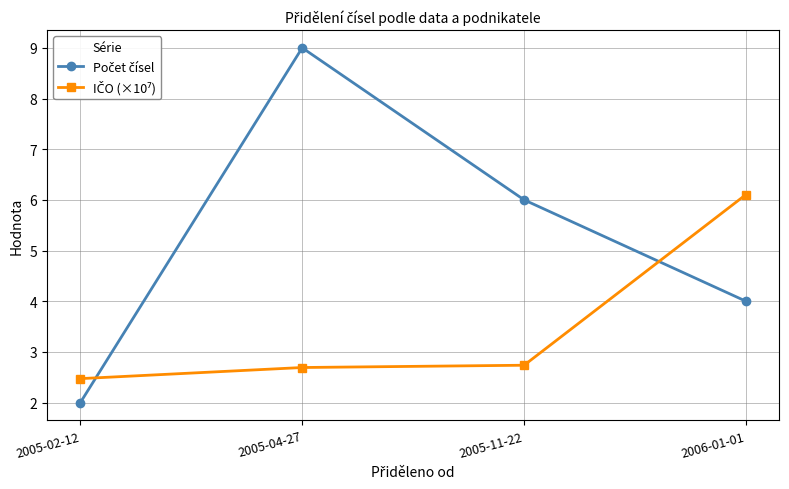

At how many categories does at least one series exceed 3?

3